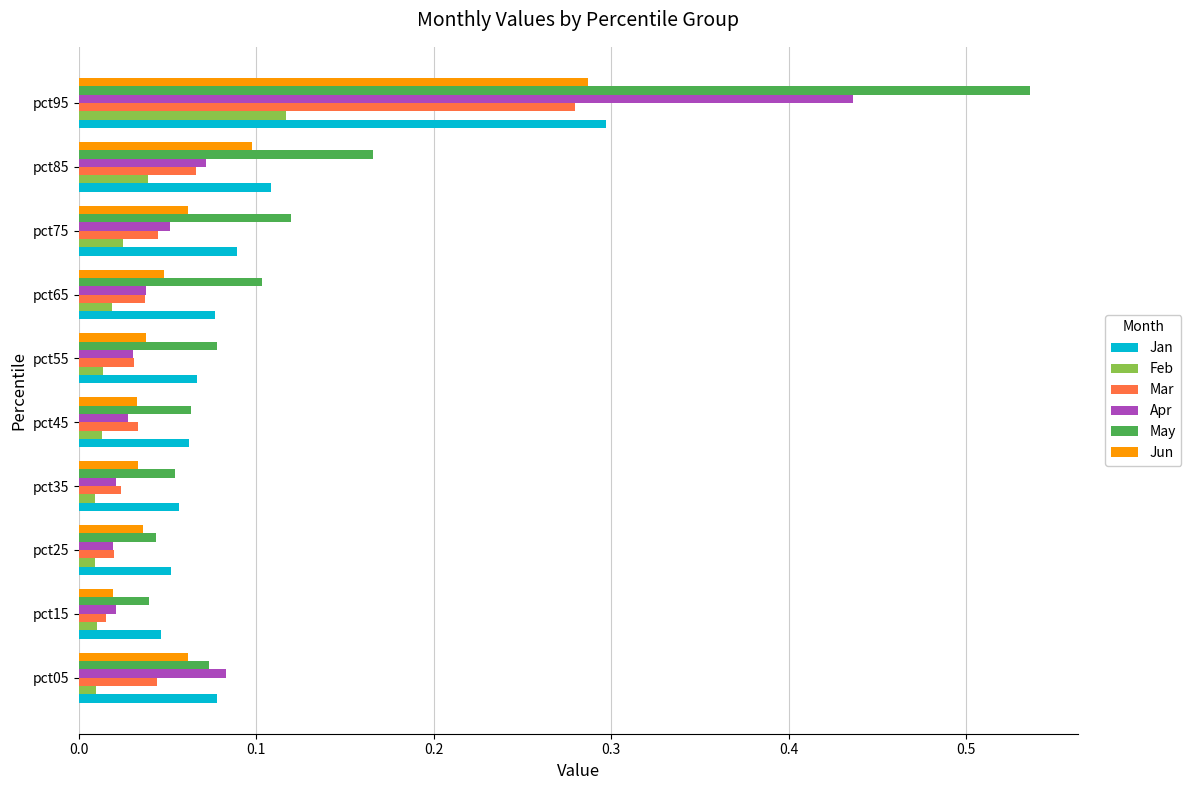

List the series in order of their peak value, lowest first.

Feb, Mar, Jun, Jan, Apr, May